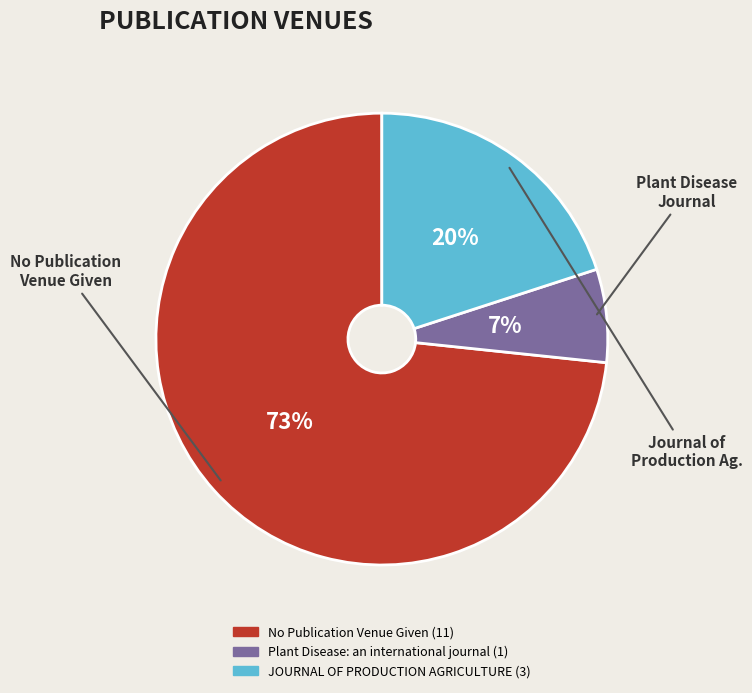

To the nearest percent, what is the combined percentage of JOURNAL OF PRODUCTION AGRICULTURE and No Publication Venue Given?

93%